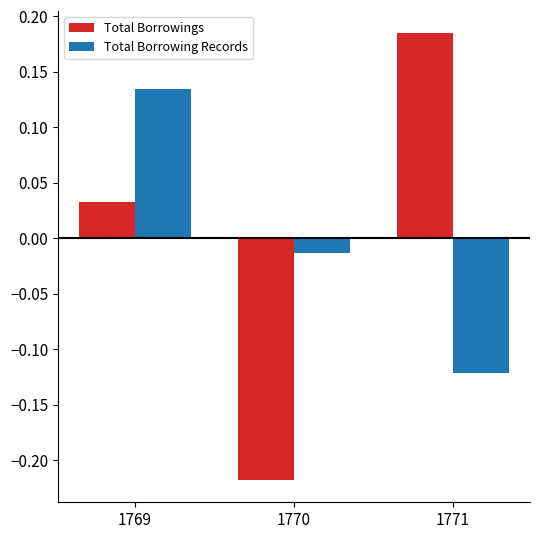

The Total Borrowings series shows 0.1 at 1769. True or false?

False